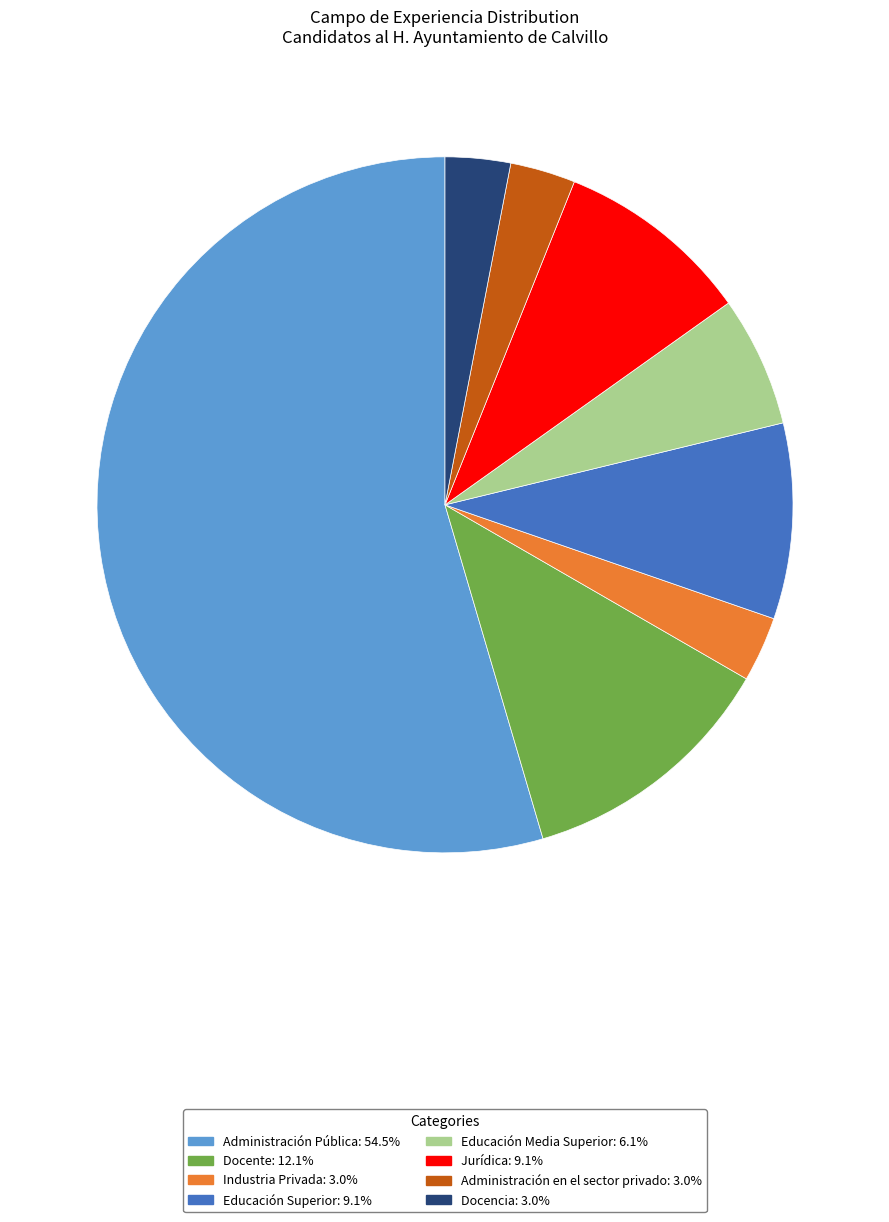

How many slices are in this pie chart?

8